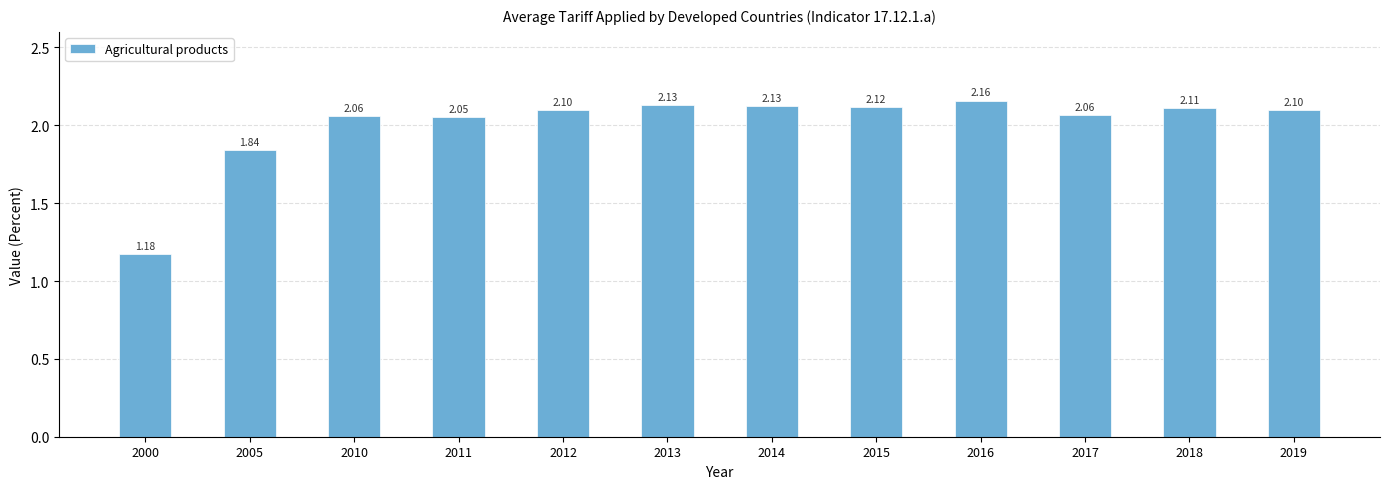

What is the average value?

2.0